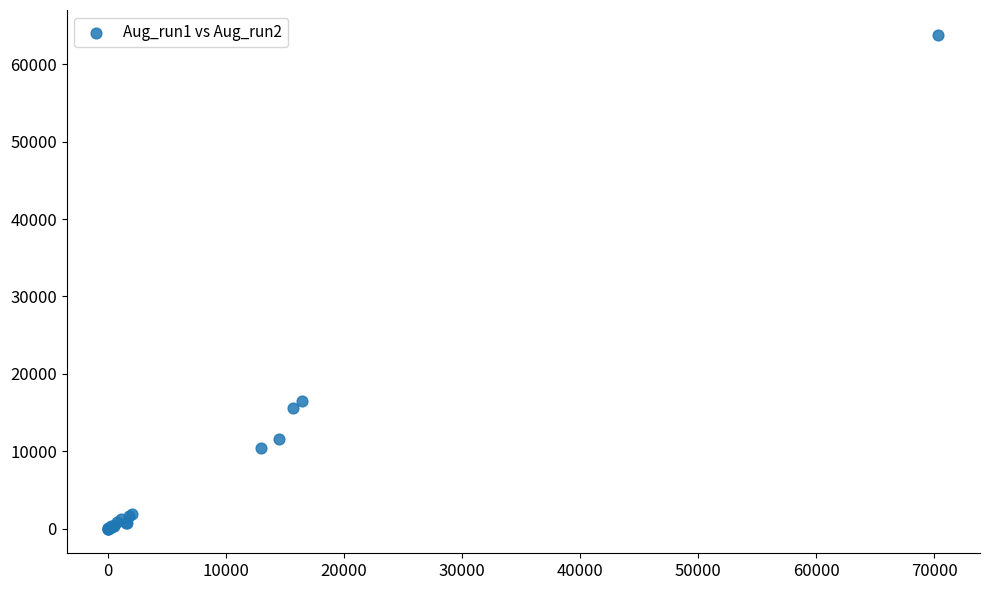

What Y value in the scatter plot is closest to 31907?

16443.0